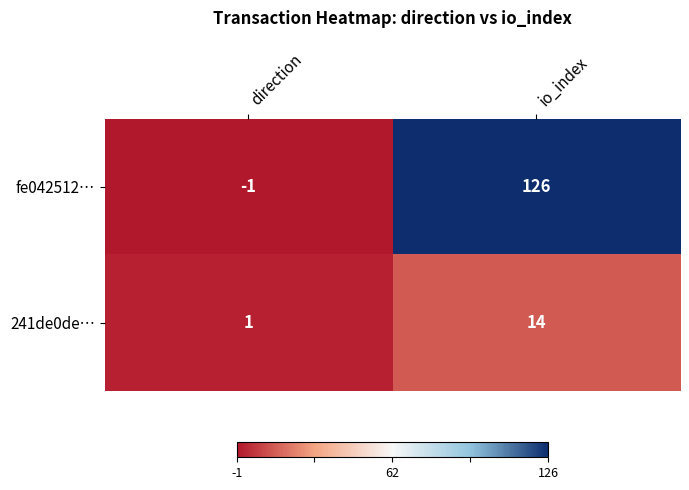

Which series has the largest range (max minus min)?

fe042512…